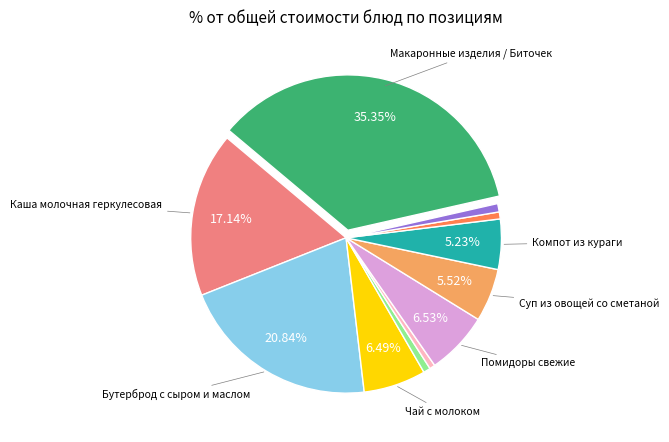

Is there any slice that represents more than half of the pie?

No